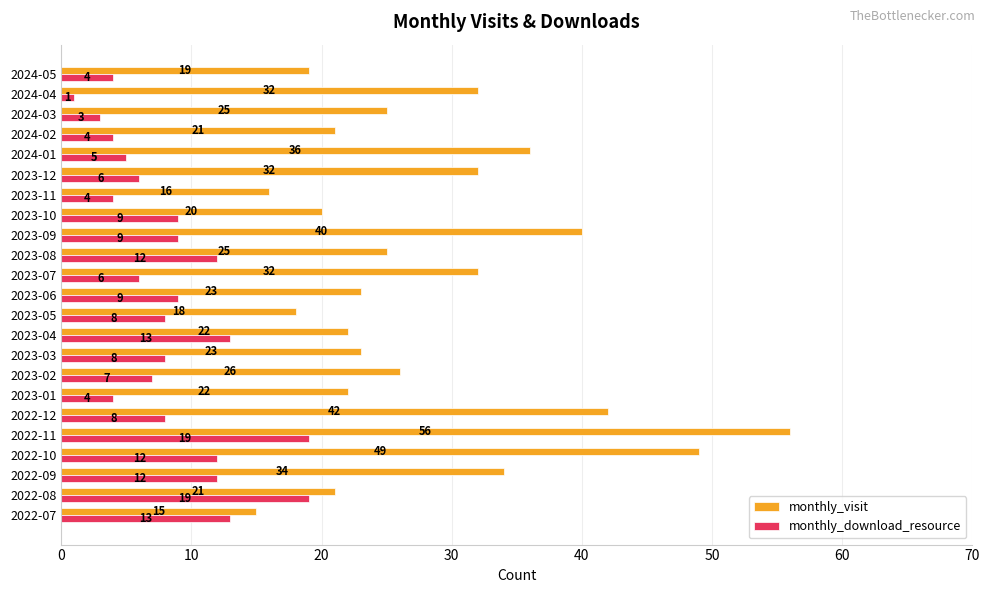

Which series has the largest range (max minus min)?

monthly_visit